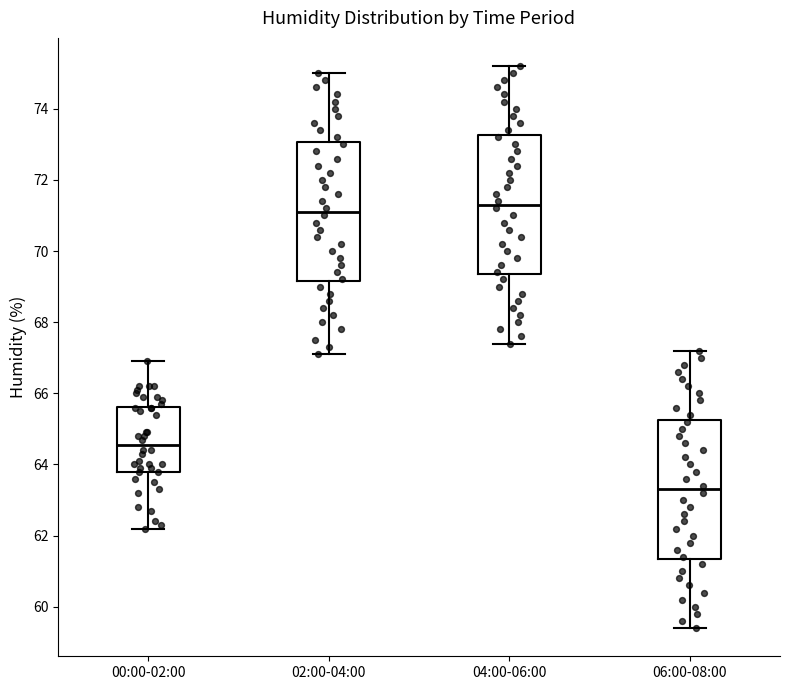

Which box has the highest median line?

04:00-06:00